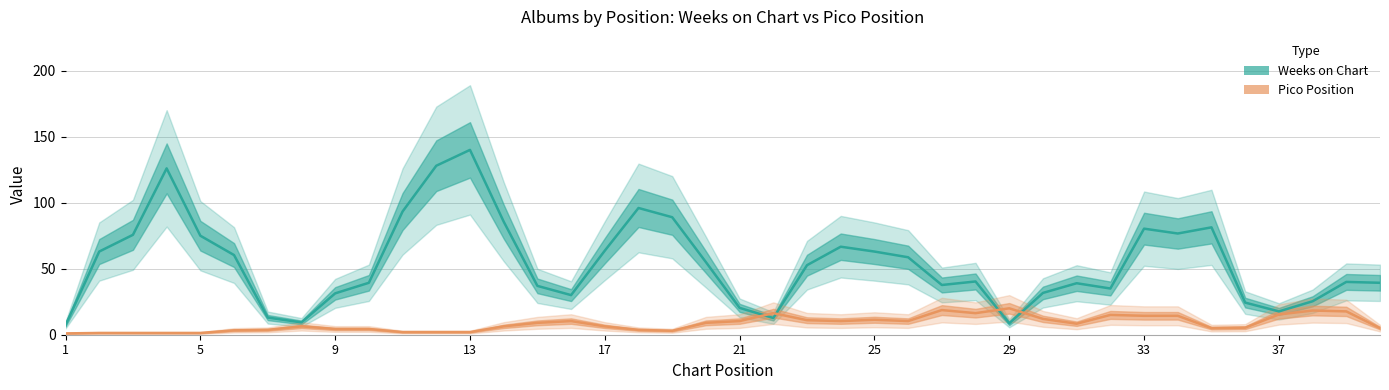

Which series has the largest range (max minus min)?

Weeks on Chart